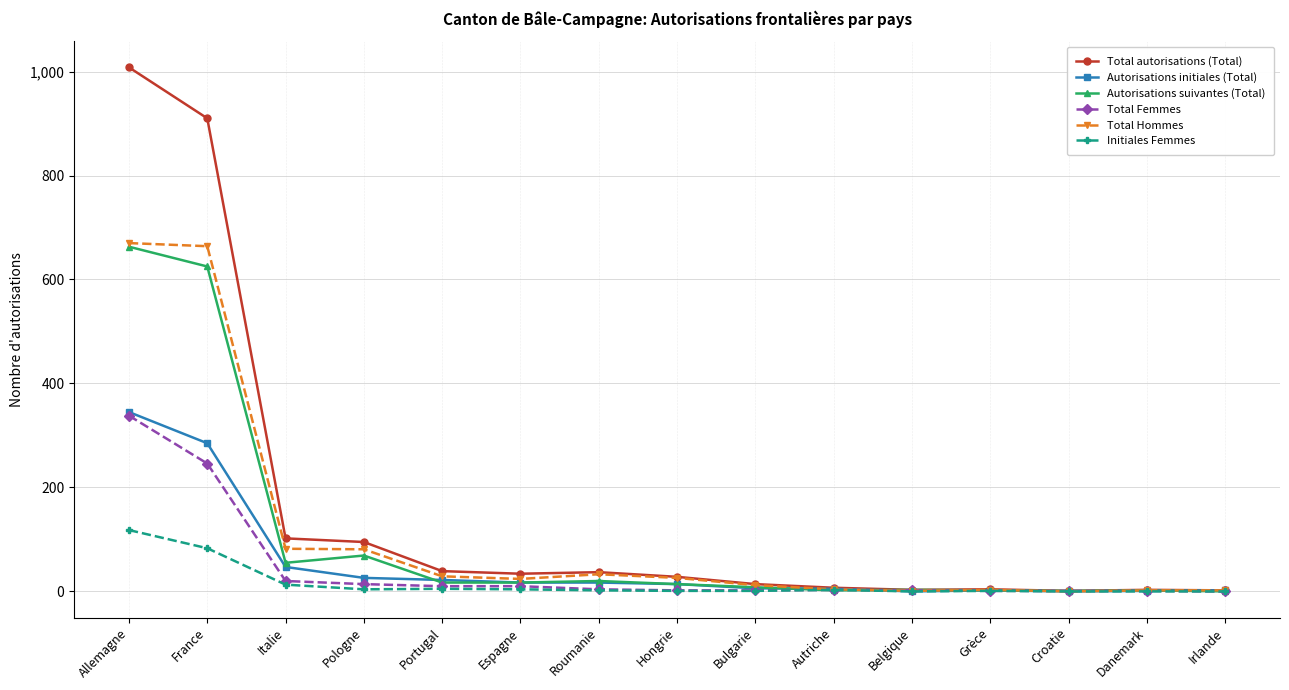

What is the sum of all Autorisations suivantes (Total) values?

1498